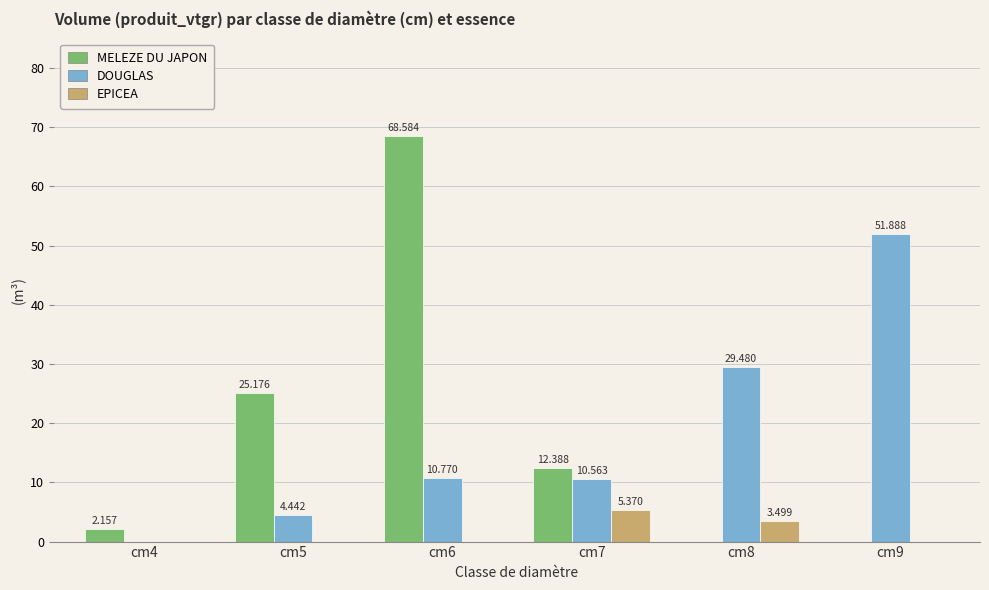

Which series changed the most between cm4 and cm8?

DOUGLAS